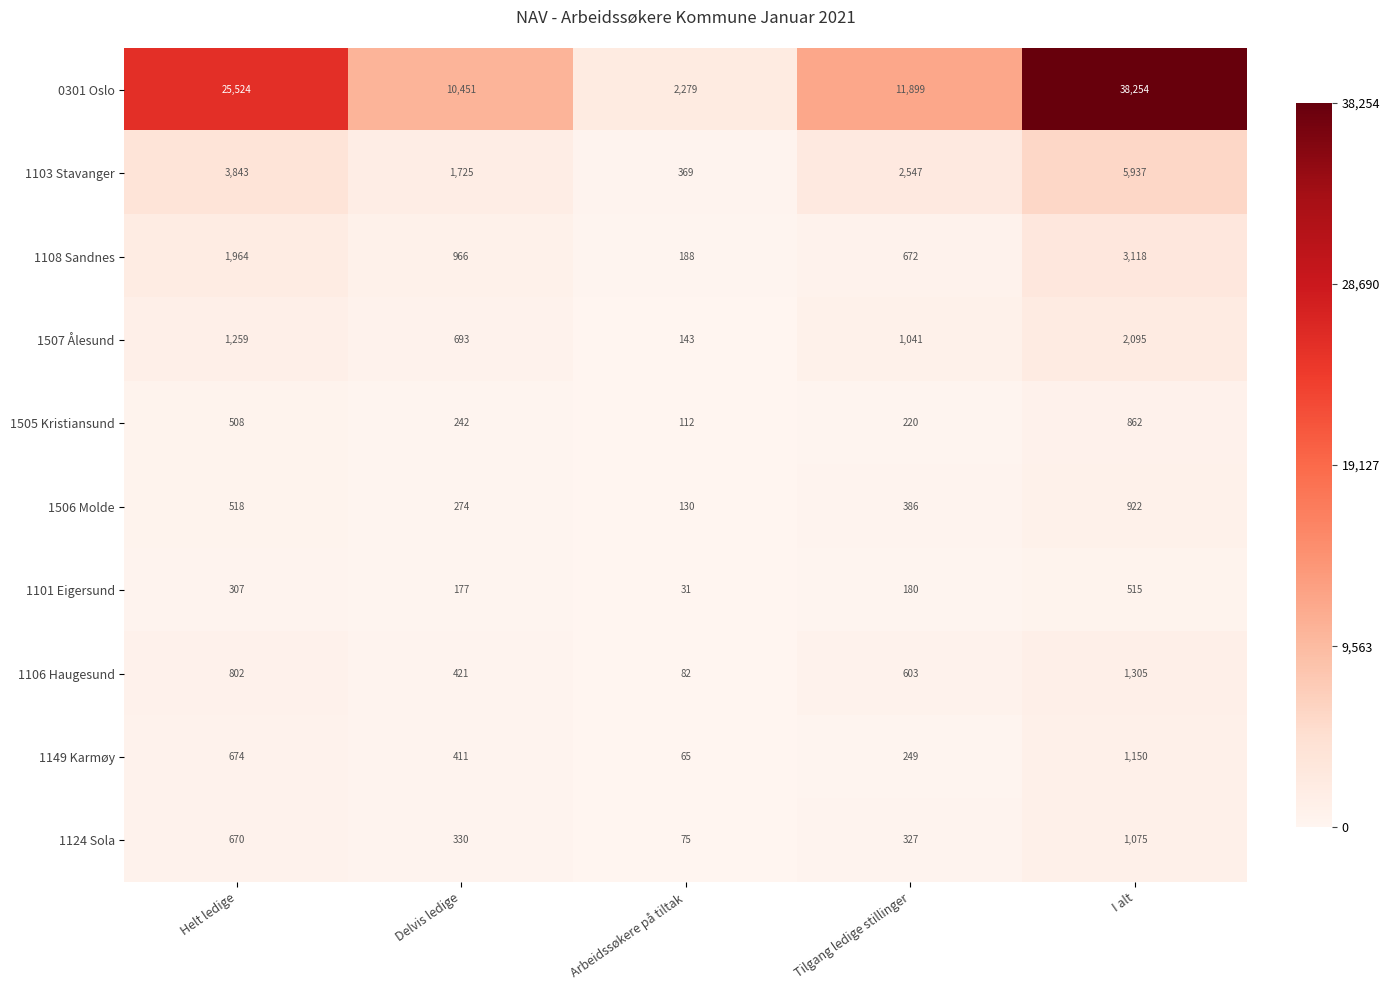

List the series in order of their peak value, lowest first.

1101 Eigersund, 1505 Kristiansund, 1506 Molde, 1124 Sola, 1149 Karmøy, 1106 Haugesund, 1507 Ålesund, 1108 Sandnes, 1103 Stavanger, 0301 Oslo